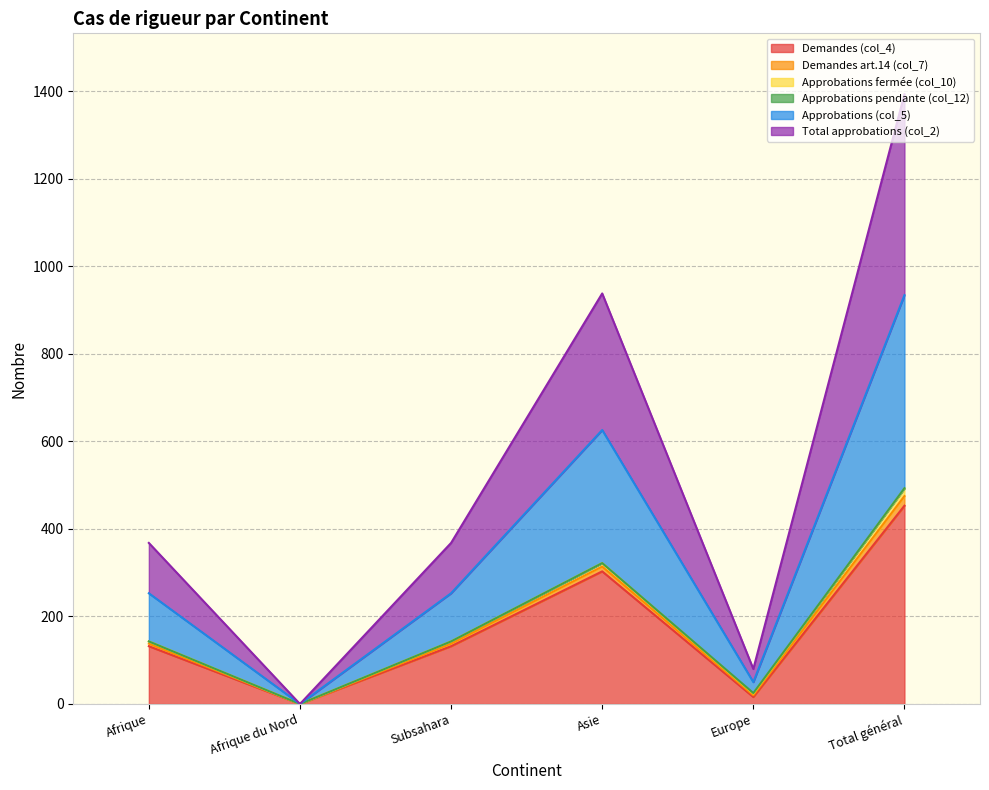

True or false: Total approbations (col_2) and Demandes (col_4) intersect in this chart.

False